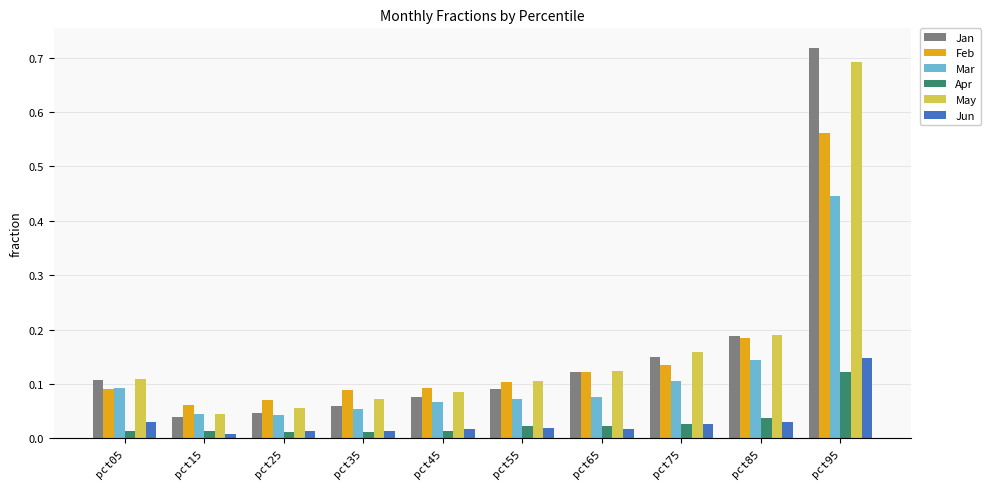

At which category is the sum across all series the highest?

pct95